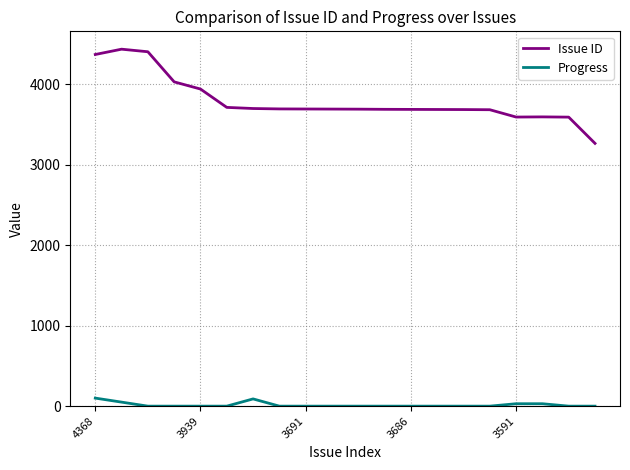

How many series are shown in this chart?

2